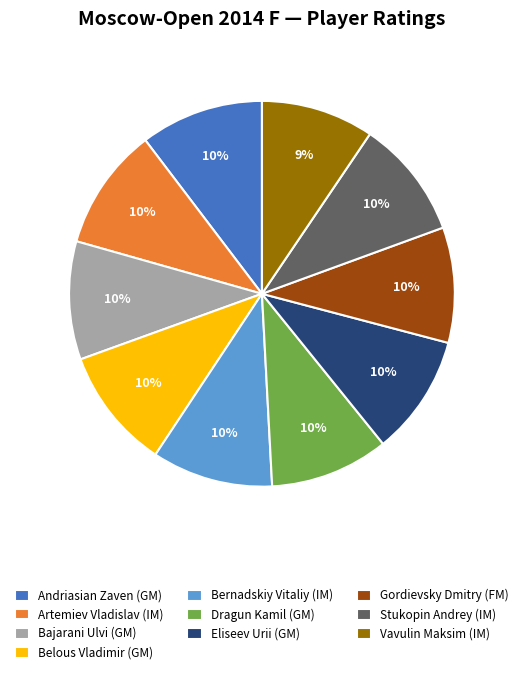

To the nearest percent, what is the difference between the largest and smallest slice percentages?

1%